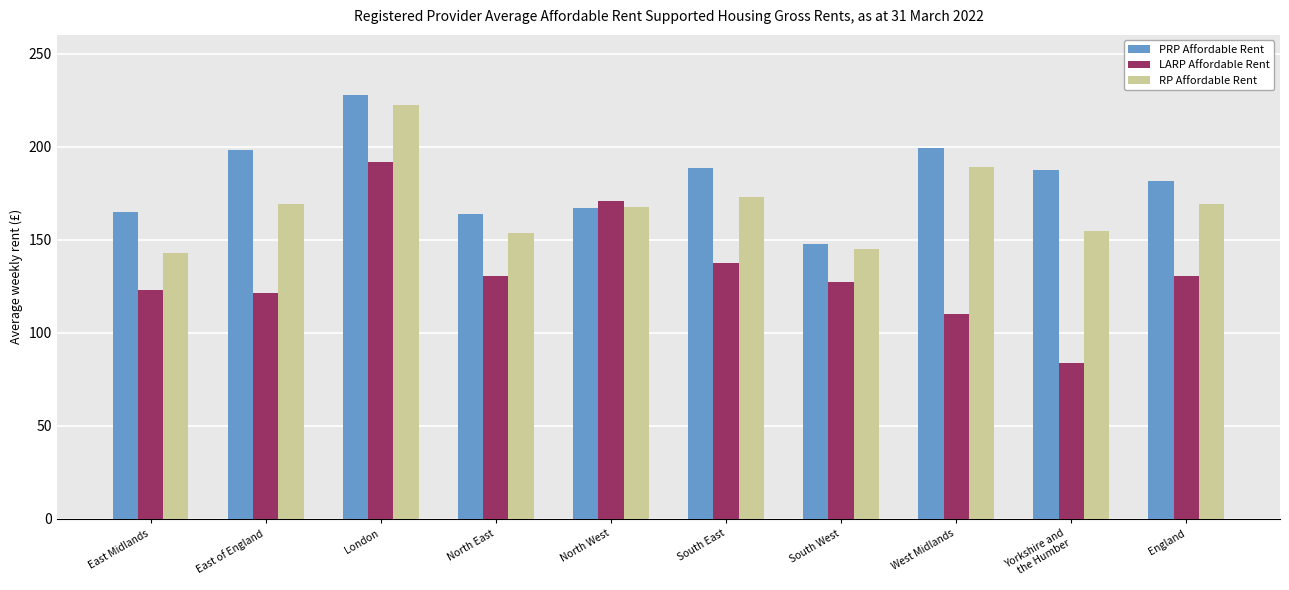

At London, list the series in order from largest to smallest.

PRP Affordable Rent, RP Affordable Rent, LARP Affordable Rent